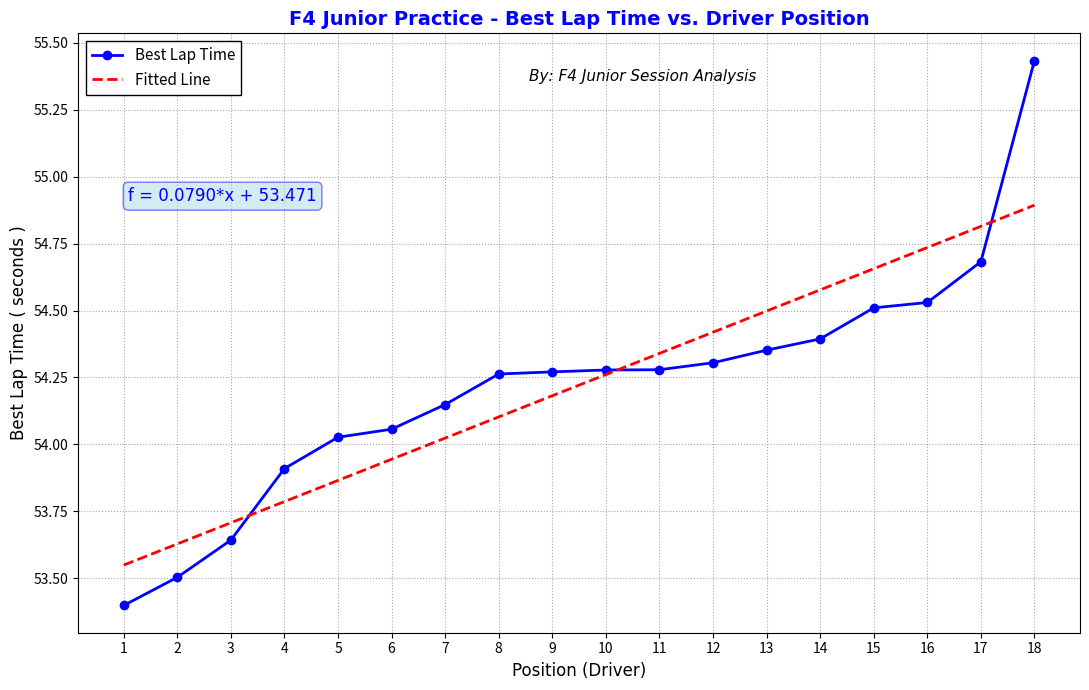

How many times do Best Lap Time and Fitted Line cross each other?

3